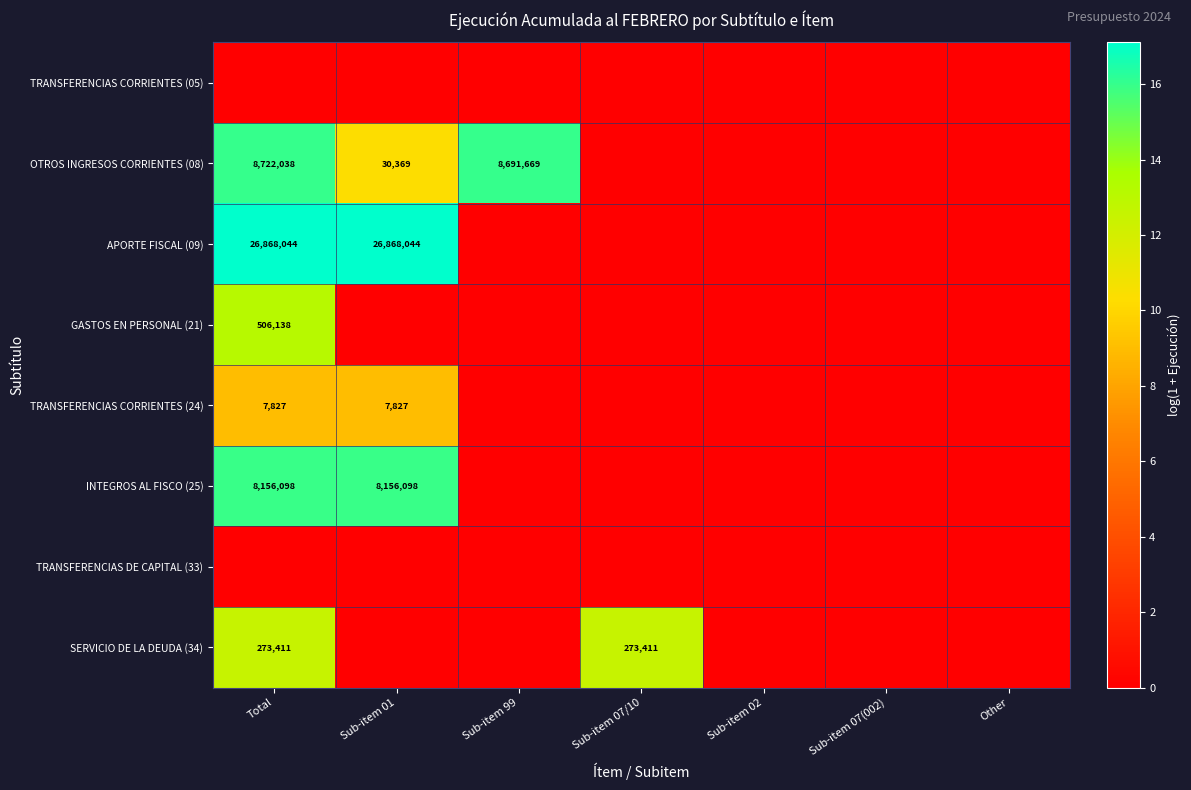

True or false: INTEGROS AL FISCO (25) has a value of 13851464 at Sub-item 01.

False